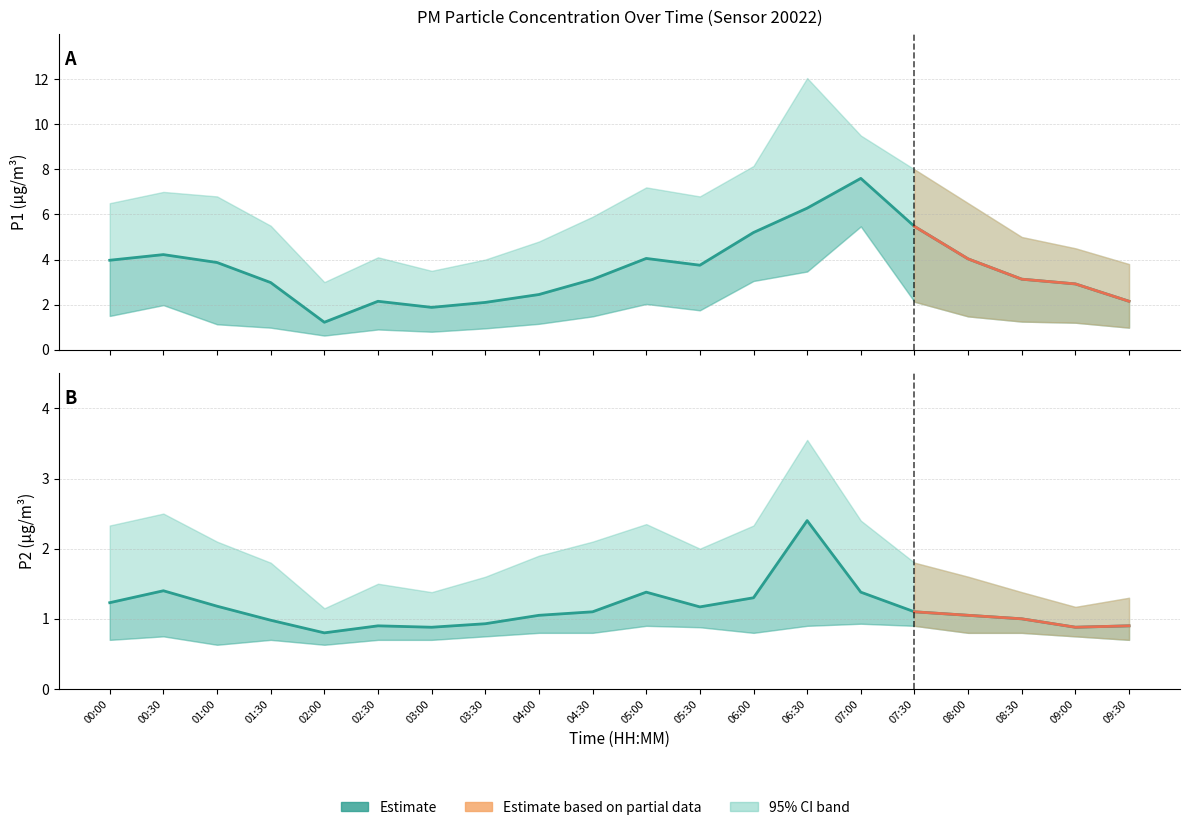

How many data points does each series have?

20